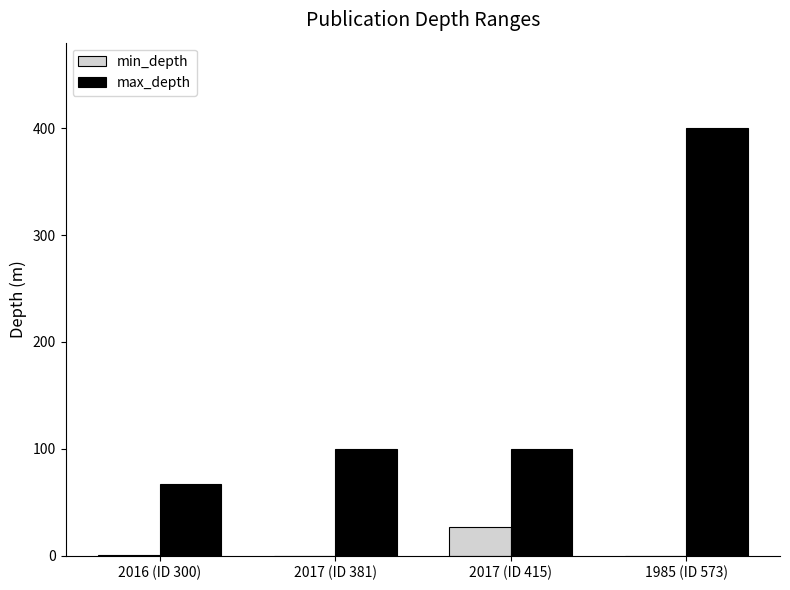

Does the chart contain stacked bars?

No